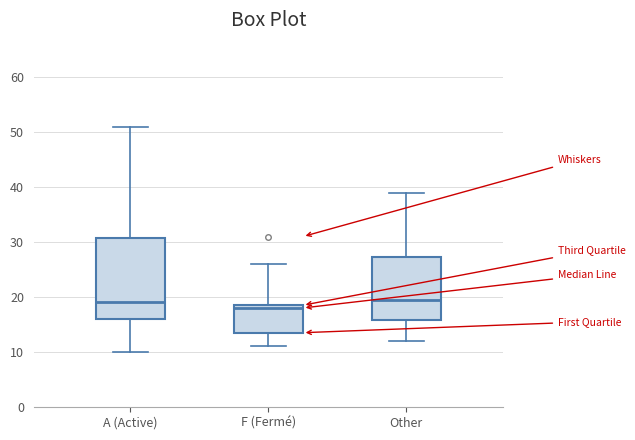

Reading left to right, transcribe this box plot: for each box, give where its median line is, the range the box spans, and where its two whiskers end, as read against the y-axis. The values are not printed on the chart, so give them approximately, as read against the axis.

A (Active): median 19, box 16 to 31, whiskers 10 to 51
F (Fermé): median 18, box 14 to 19, whiskers 11 to 26
Other: median 20, box 16 to 27, whiskers 12 to 39